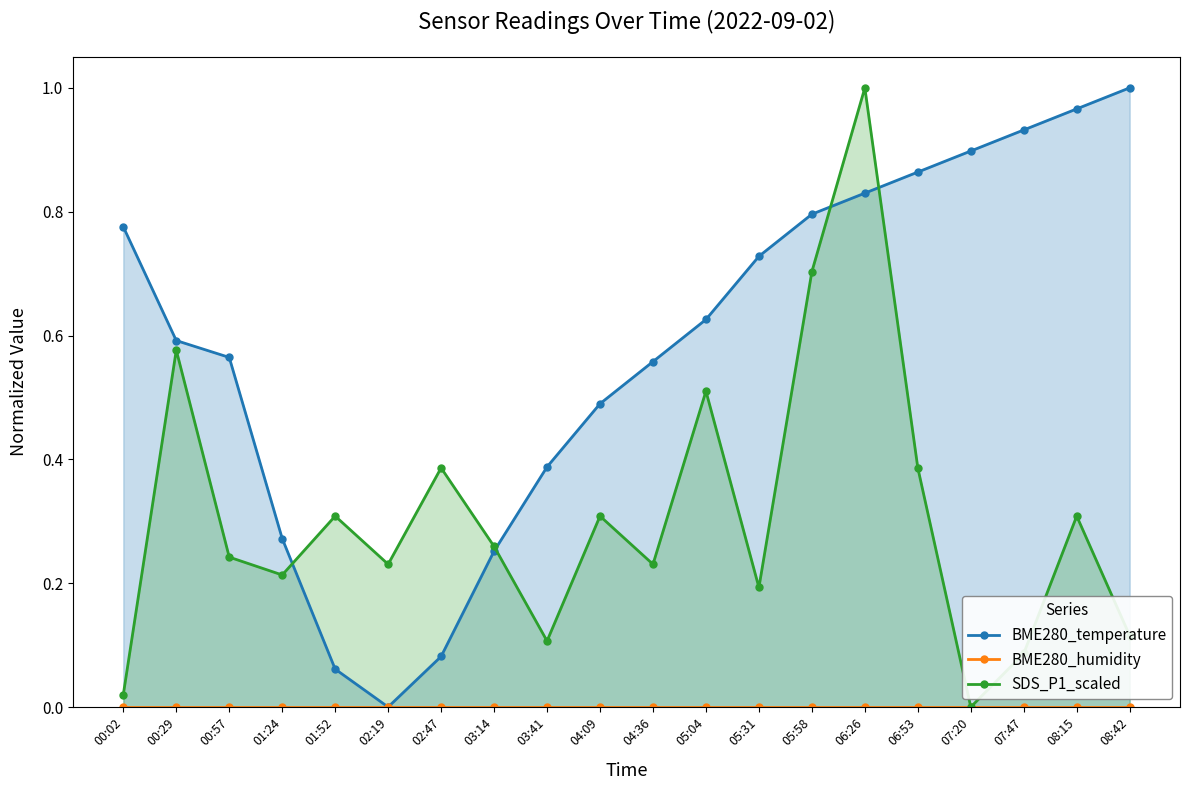

True or false: SDS_P1_scaled has a value of 0.3 at 01:52.

True